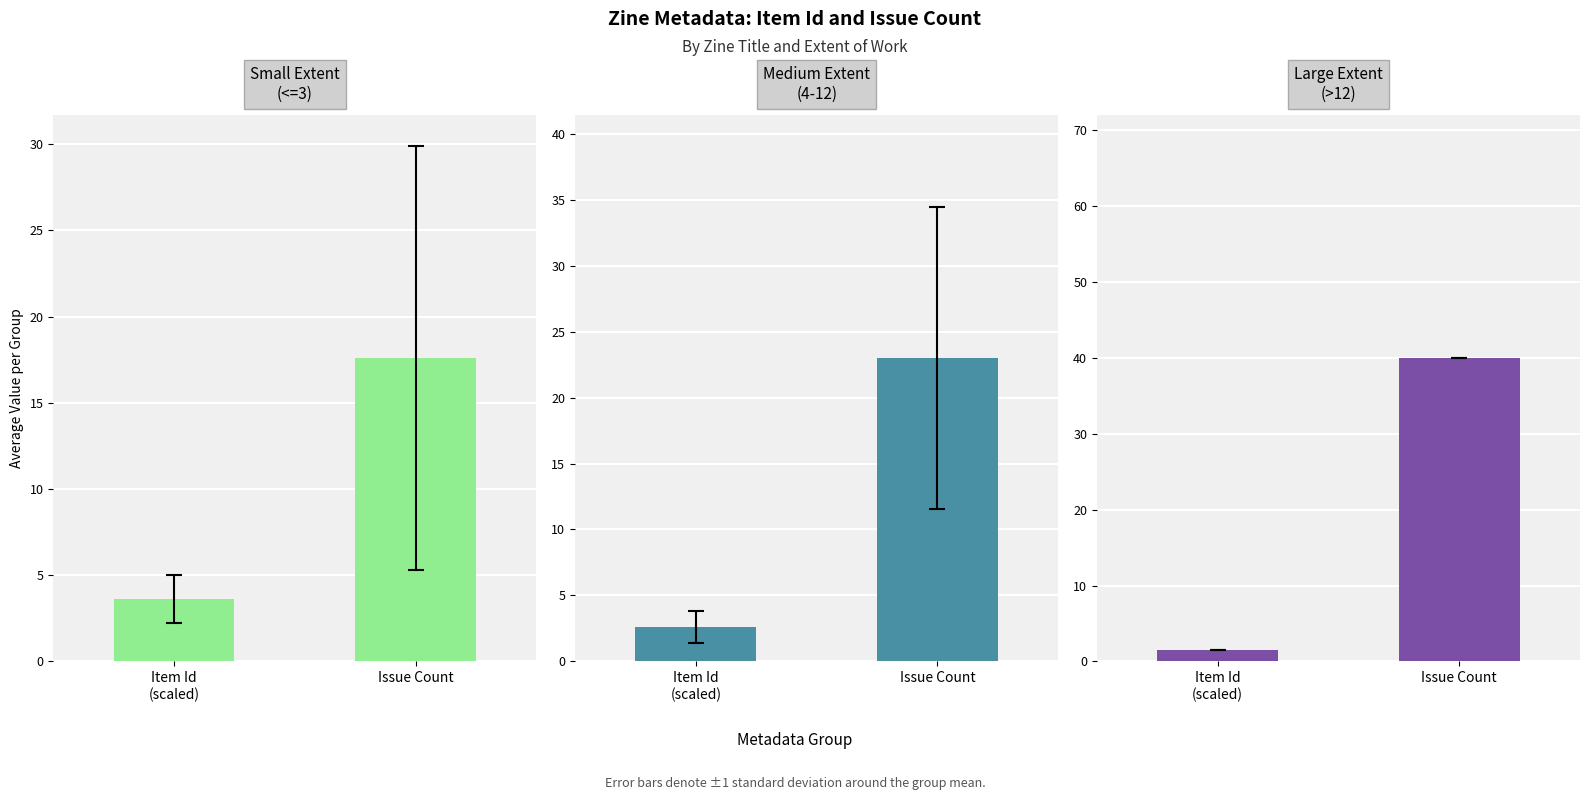

Reading left to right, list all the values displayed in this chart.

Small Extent
(<=3): Item Id
(scaled)=3.6	Issue Count=17.6
Medium Extent
(4-12): Item Id
(scaled)=2.6	Issue Count=23.0
Large Extent
(>12): Item Id
(scaled)=1.5	Issue Count=40.0